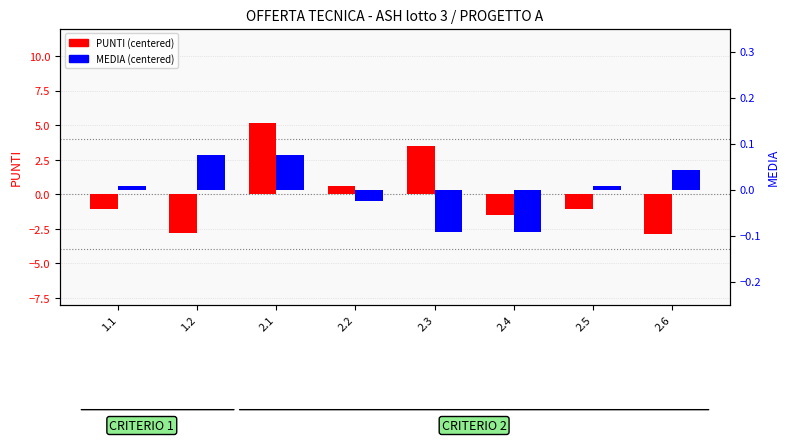

Between 1.2 and 2.1, which series saw the biggest shift?

PUNTI (centered)